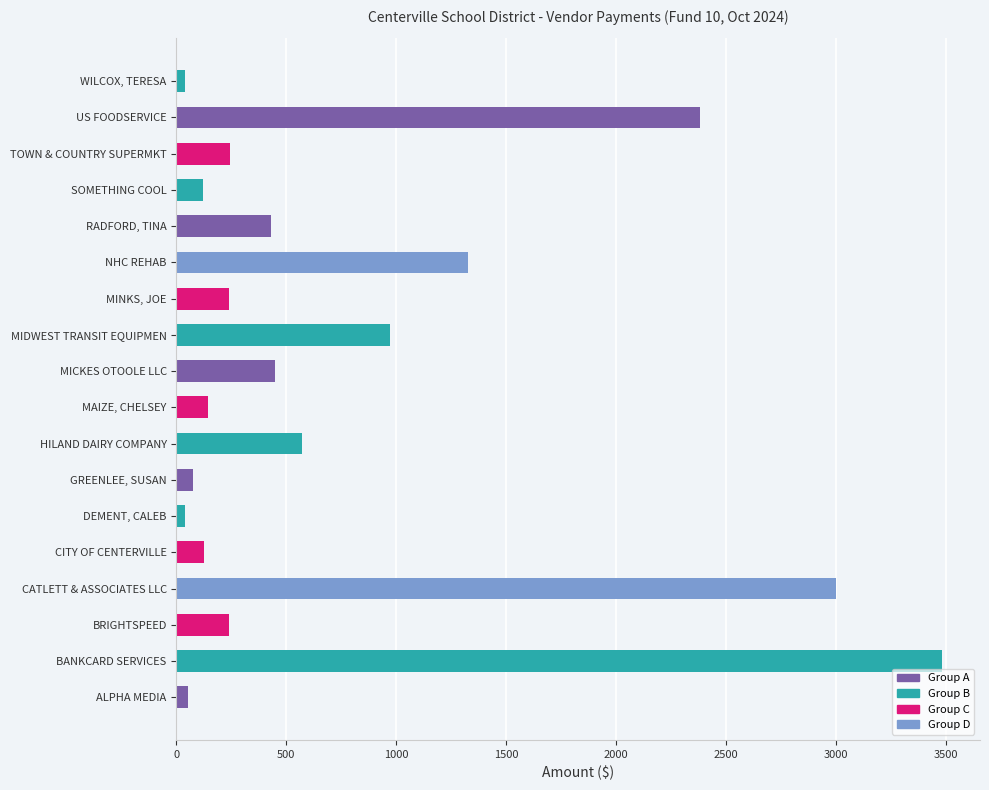

What is the ratio of the value at MICKES OTOOLE LLC to the value at CATLETT & ASSOCIATES LLC?

0.1